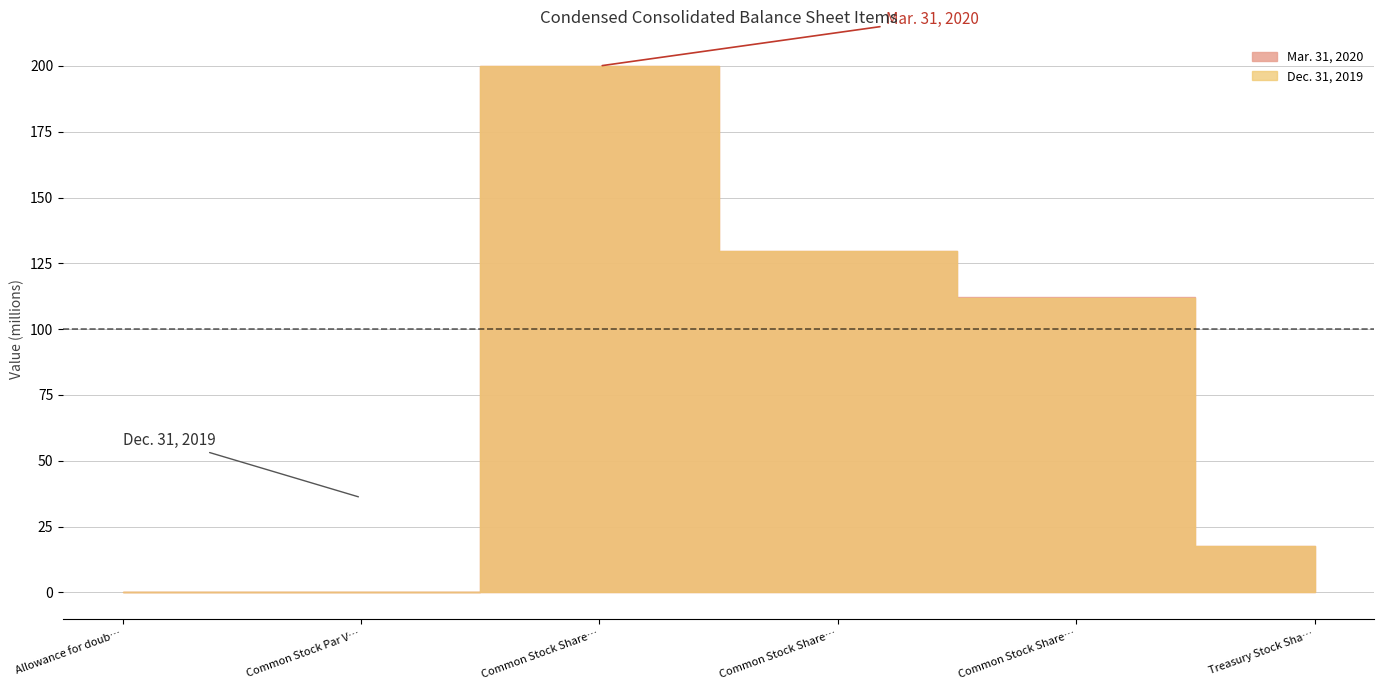

Rank the series by their maximum value, from highest to lowest.

Mar. 31, 2020, Dec. 31, 2019